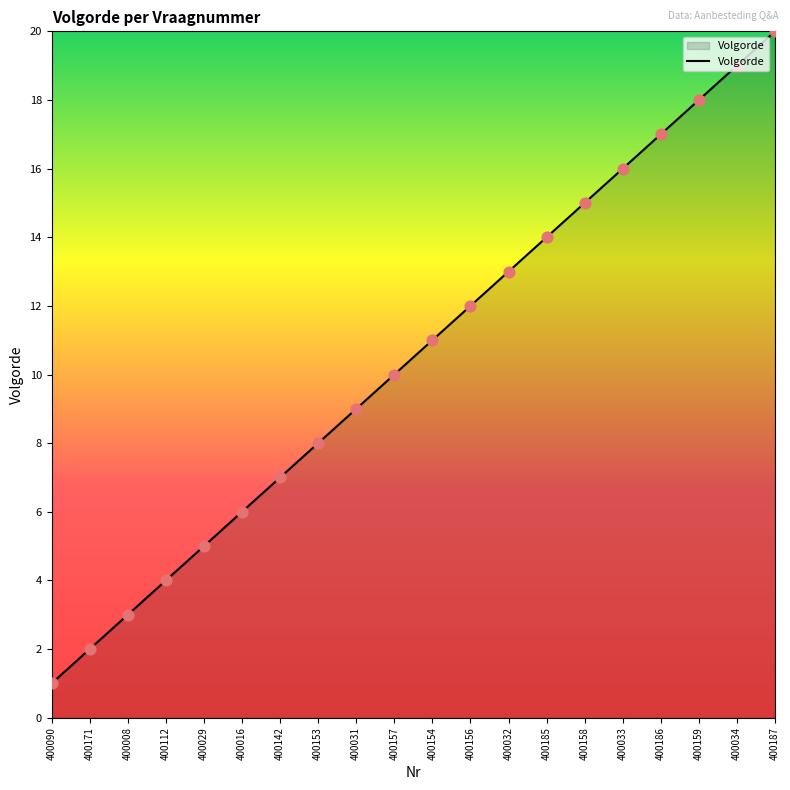

Which has a higher value, 400154 or 400153?

400154